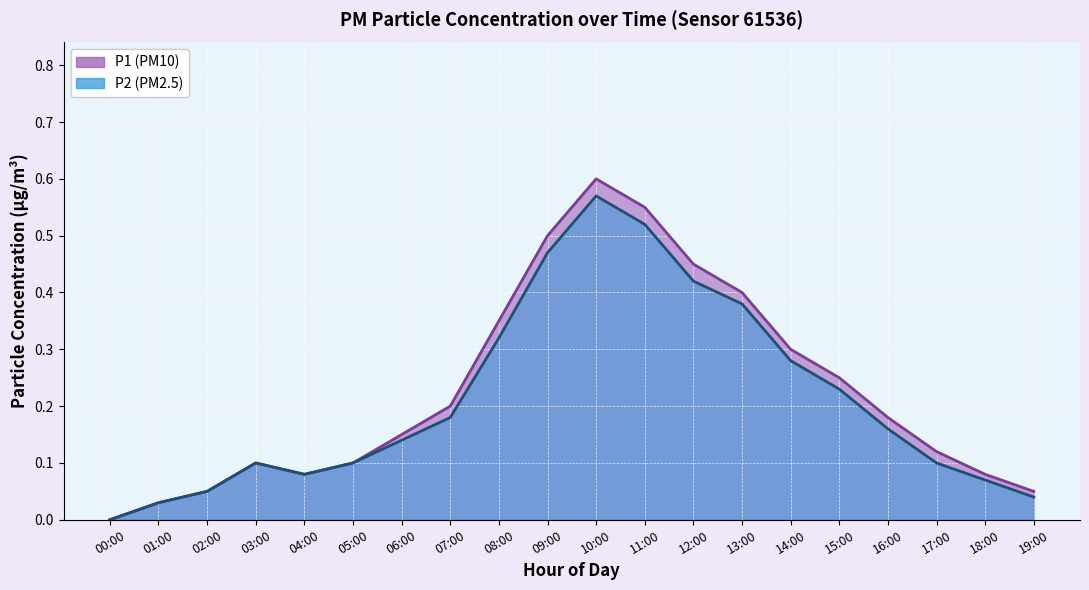

Reading left to right, list all the values displayed in this chart.

P1: 00:00=0.0	01:00=0.0	02:00=0.1	03:00=0.1	04:00=0.1	05:00=0.1	06:00=0.1	07:00=0.2	08:00=0.3	09:00=0.5	10:00=0.6	11:00=0.6	12:00=0.5	13:00=0.4	14:00=0.3	15:00=0.2	16:00=0.2	17:00=0.1	18:00=0.1	19:00=0.1
P2: 00:00=0.0	01:00=0.0	02:00=0.1	03:00=0.1	04:00=0.1	05:00=0.1	06:00=0.1	07:00=0.2	08:00=0.3	09:00=0.5	10:00=0.6	11:00=0.5	12:00=0.4	13:00=0.4	14:00=0.3	15:00=0.2	16:00=0.2	17:00=0.1	18:00=0.1	19:00=0.0